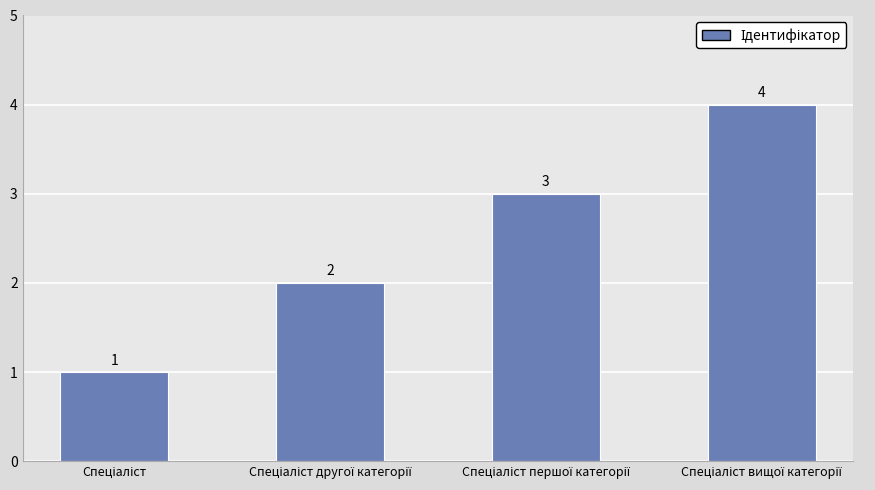

What is the difference between the maximum and minimum values?

3